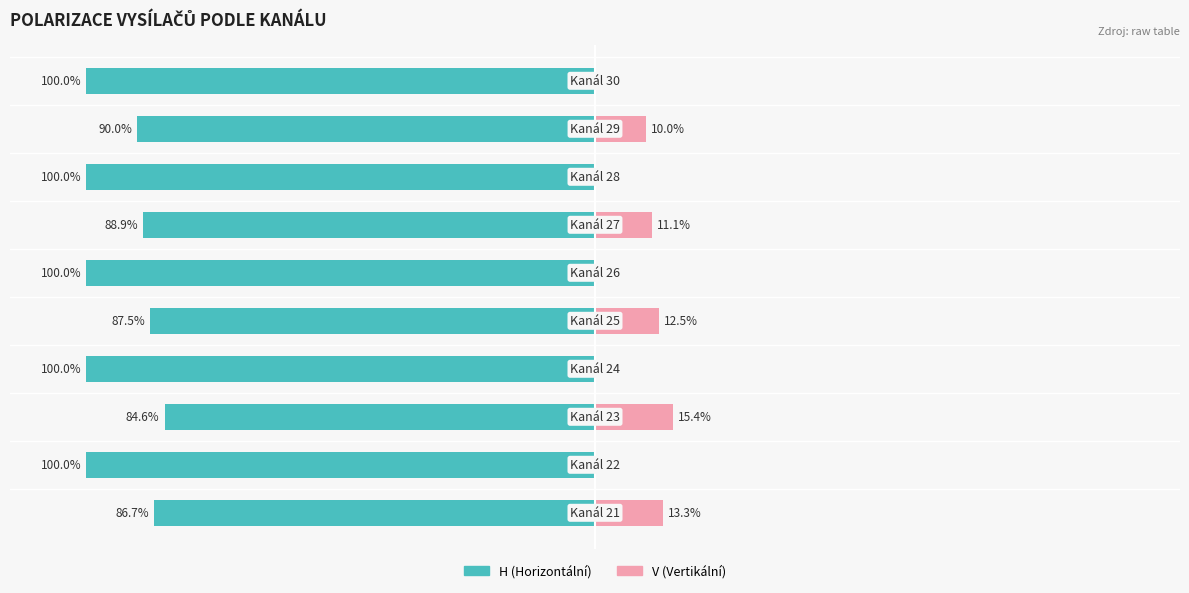

Between 0 and 7, which series saw the biggest shift?

H (Horizontální)